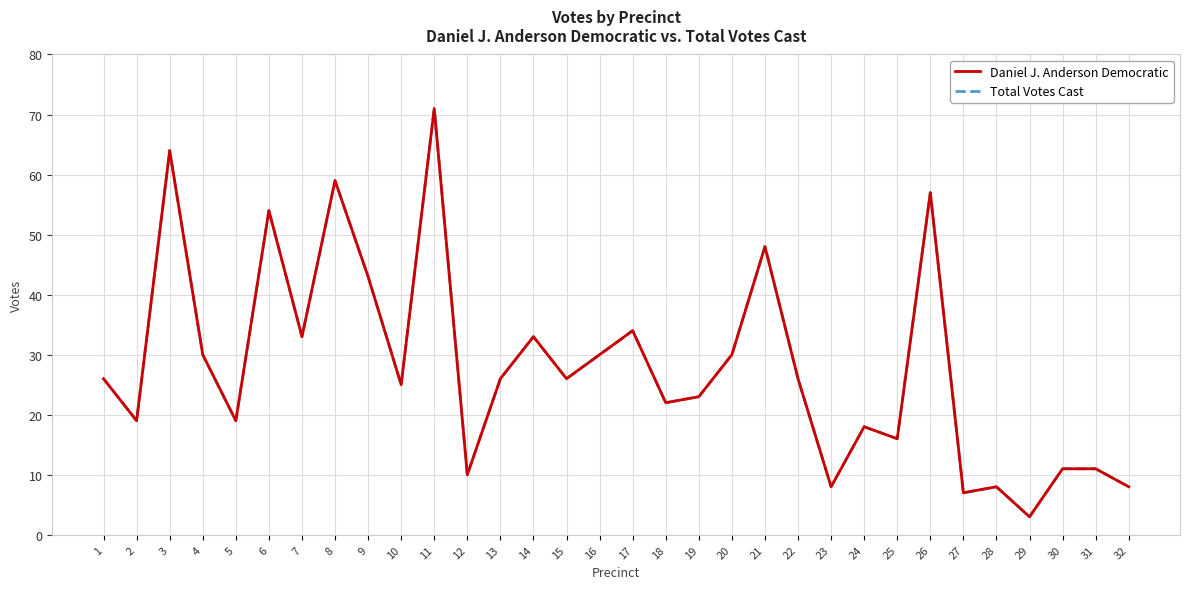

At which label does Total Votes Cast first exceed 26?

3